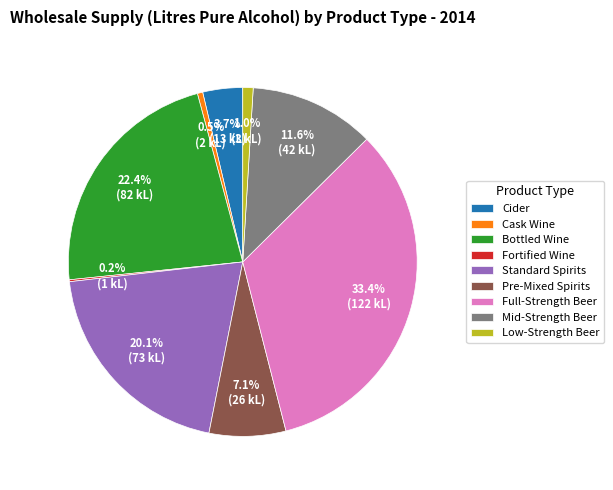

Which category has the biggest portion of the pie?

Full-Strength Beer